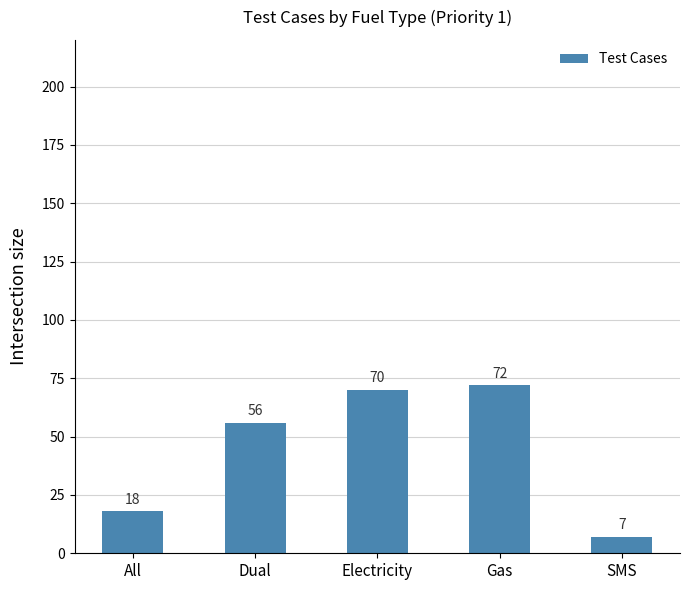

Rank the categories by value from lowest to highest.

SMS, All, Dual, Electricity, Gas